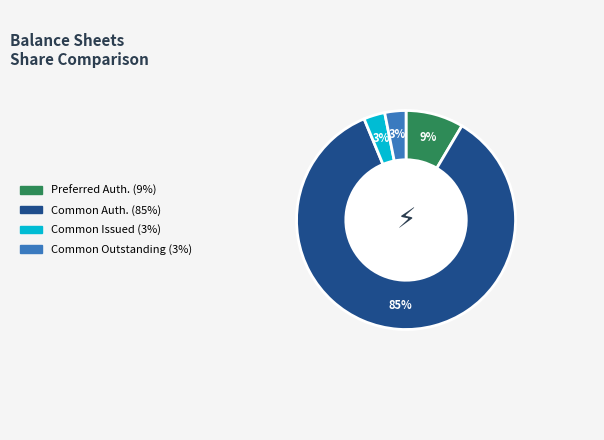

To the nearest percent, what is the difference between the largest and smallest slice percentages?

82%